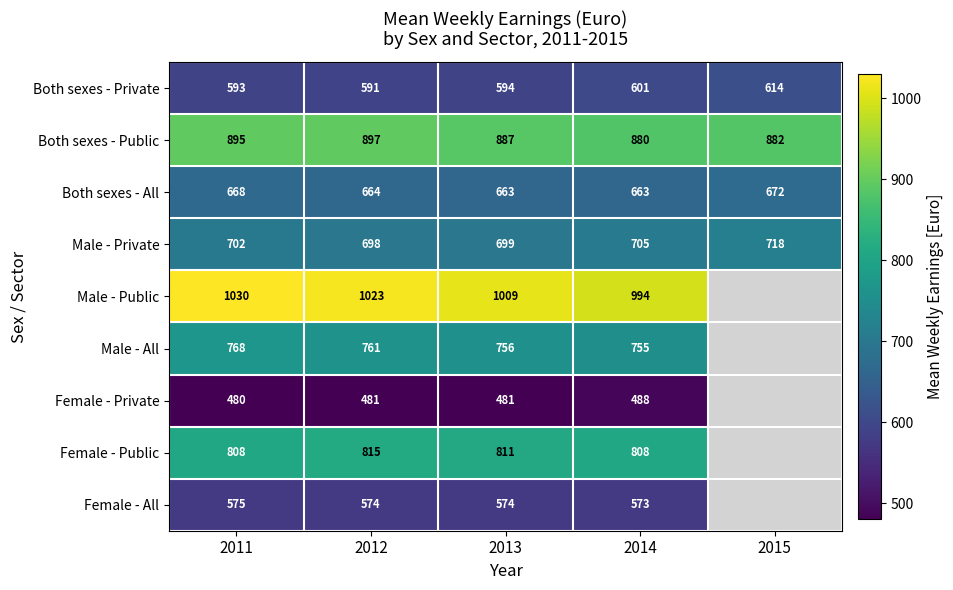

Which series changed the most between 2011 and 2014?

Male - Public